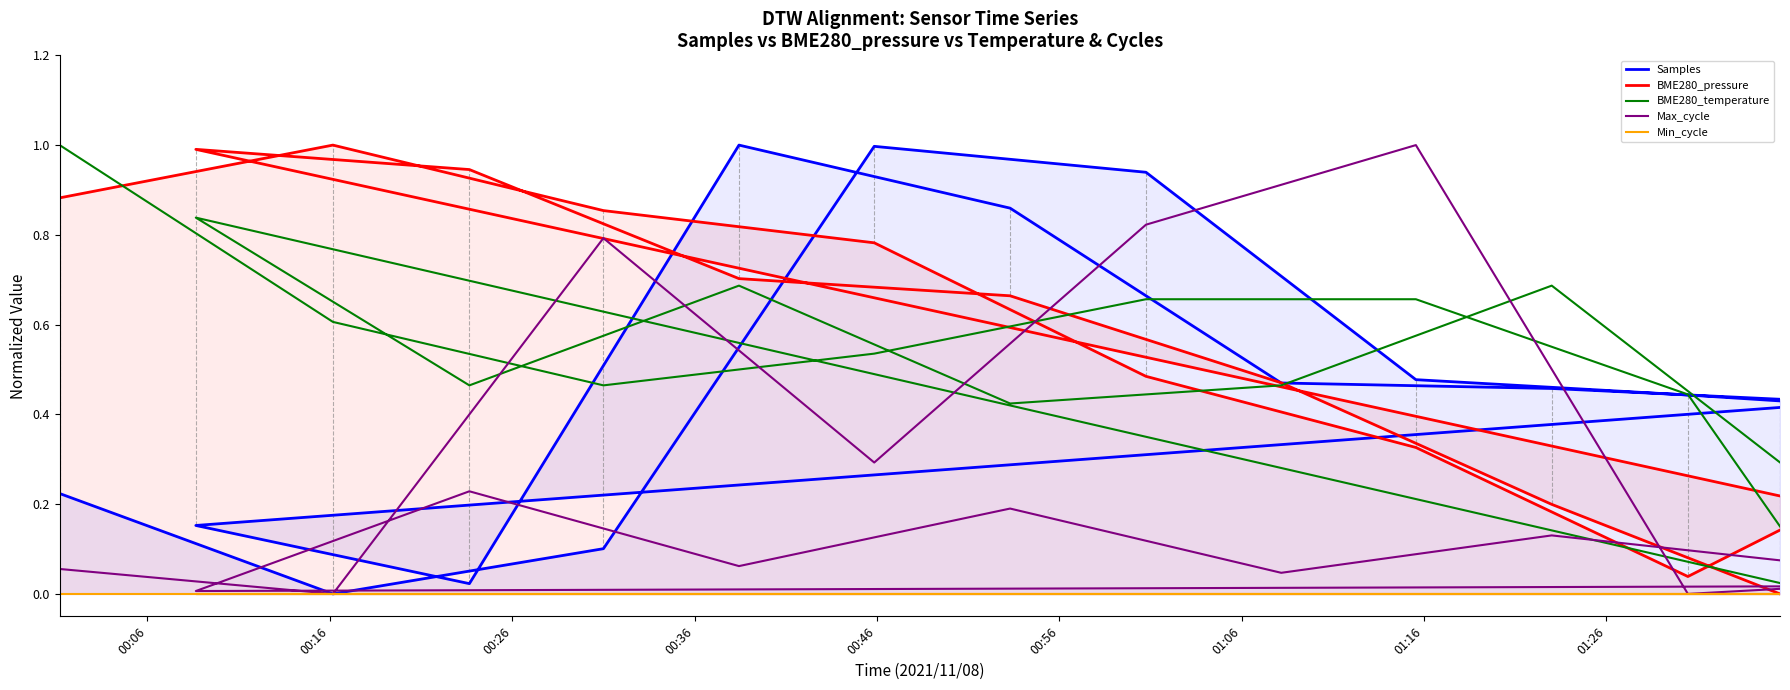

What is the greatest value displayed?

1.0